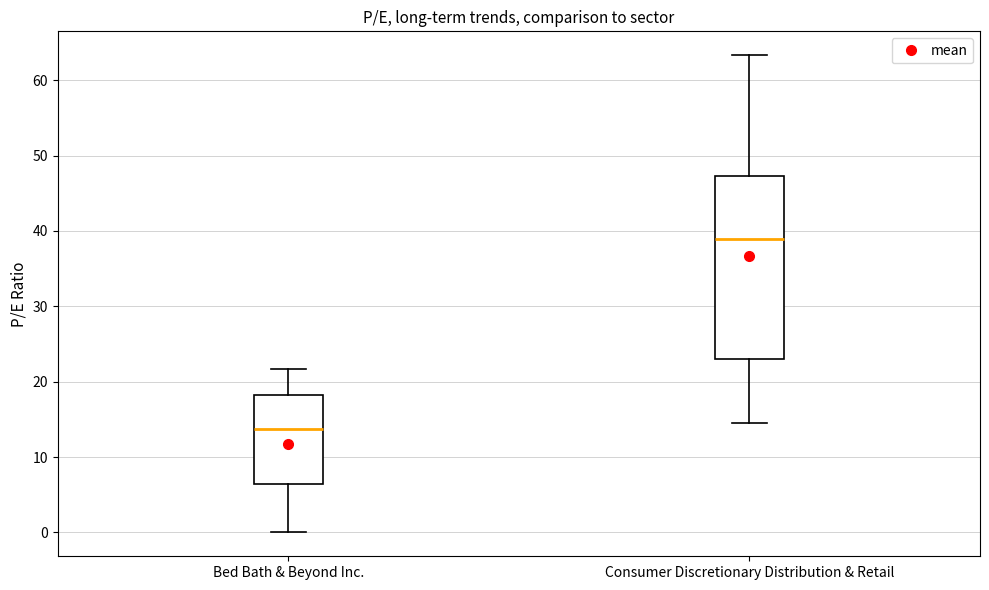

Reading left to right, read every box against the y-axis: the position of its median line, the range the box covers, and the ends of its whiskers. The values are not printed on the chart, so give them approximately, as read against the axis.

Bed Bath & Beyond Inc.: median 14, box 6 to 18, whiskers 0 to 22
Consumer Discretionary Distribution & Retail: median 39, box 23 to 47, whiskers 14 to 63